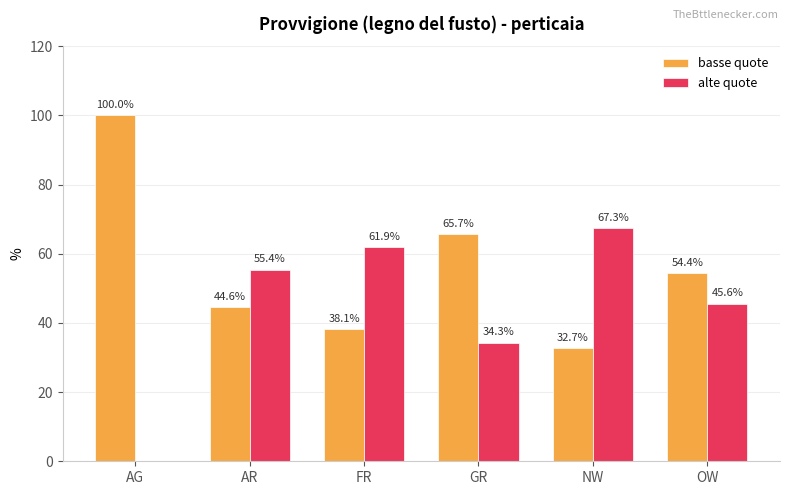

The basse quote series shows 65.7 at GR. True or false?

True